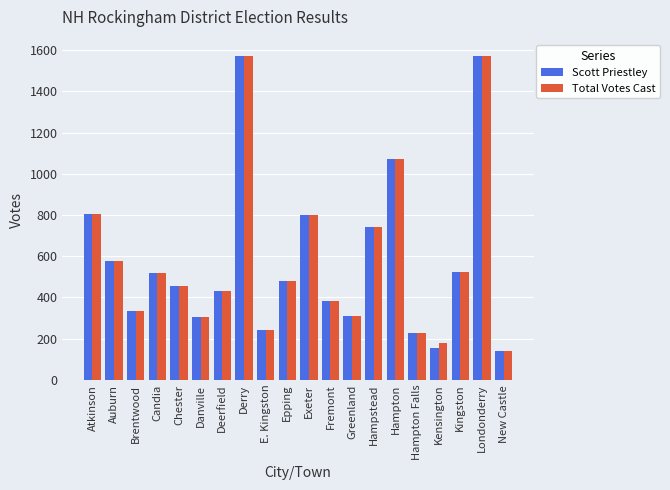

What is the total value across all series at Hampton Falls?

458